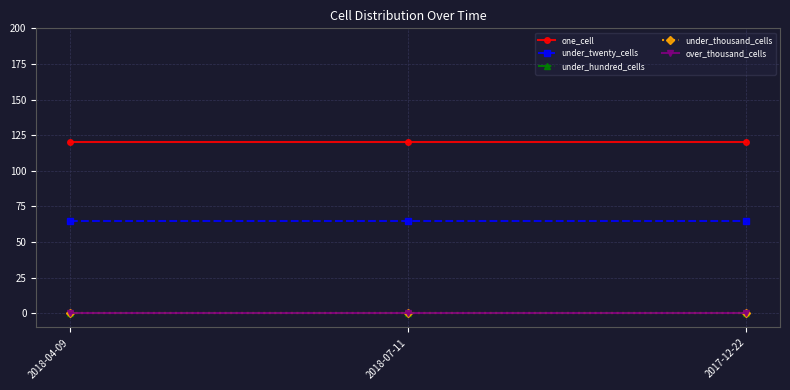

At how many categories does at least one series exceed 39?

3